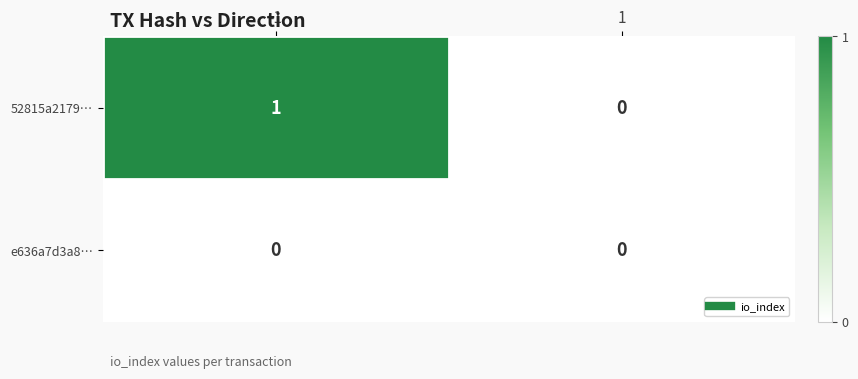

Count the number of data series in this chart.

2